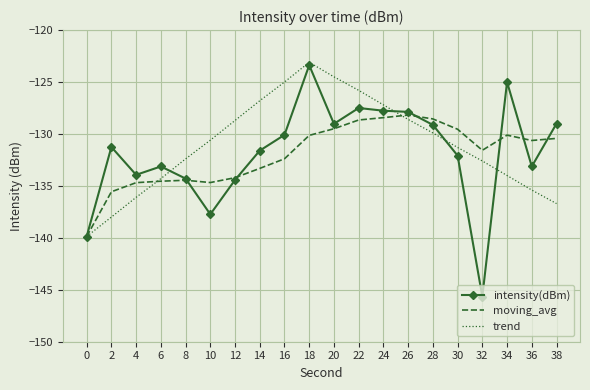

What is the difference between the maximum and minimum values in the moving_avg series?

11.7